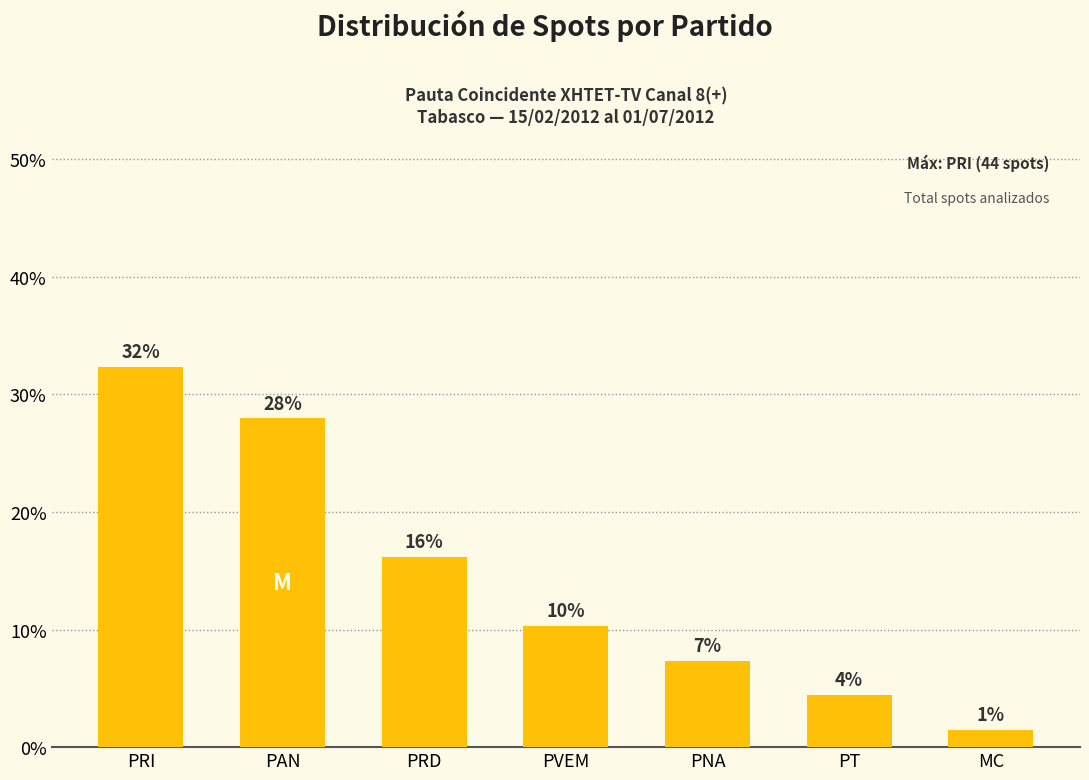

List the labels in order of value, smallest first.

MC, PT, PNA, PVEM, PRD, PAN, PRI